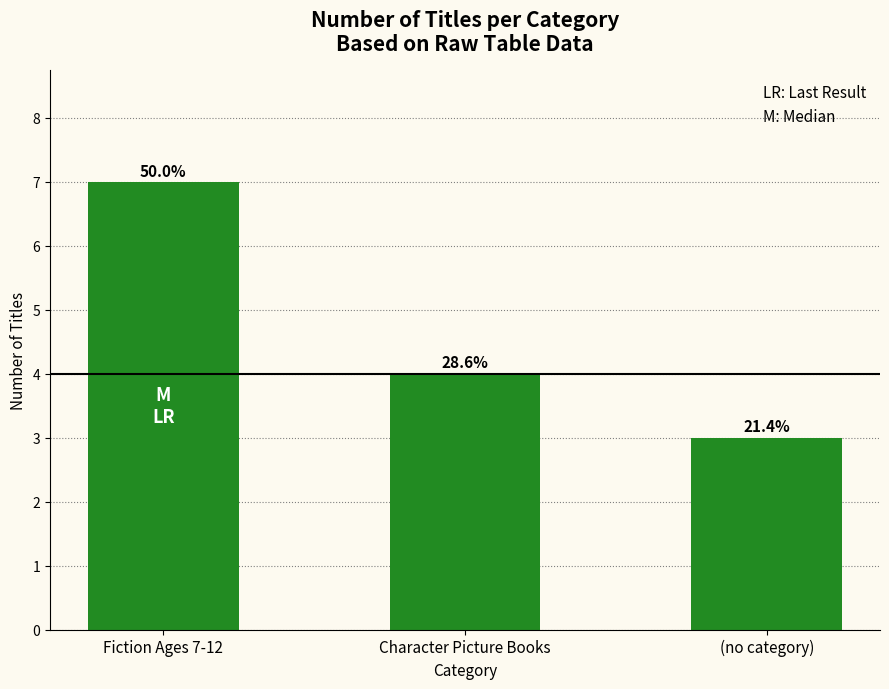

How many bars are there in total?

3